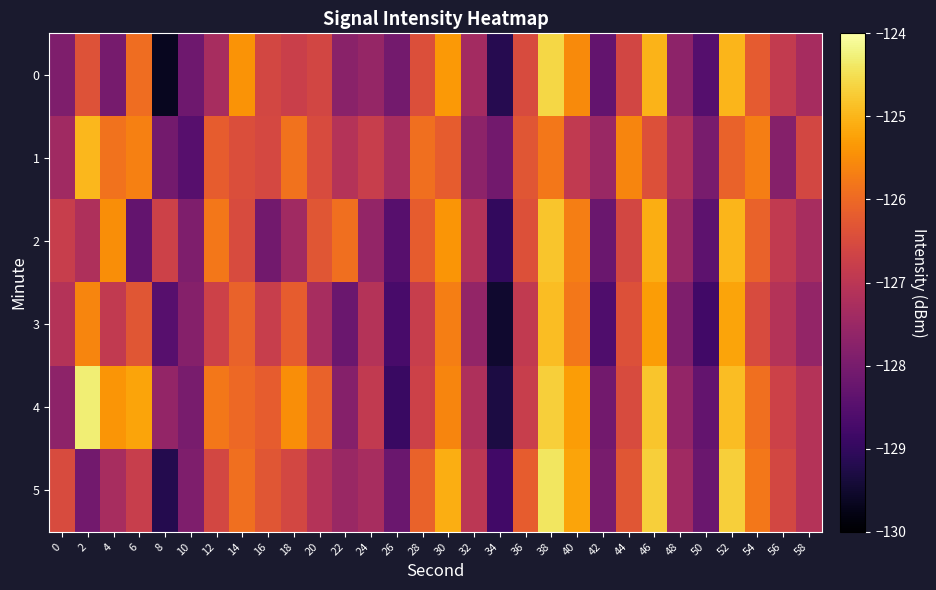

List the series in order of their peak value, highest first.

4, 5, 0, 2, 3, 1